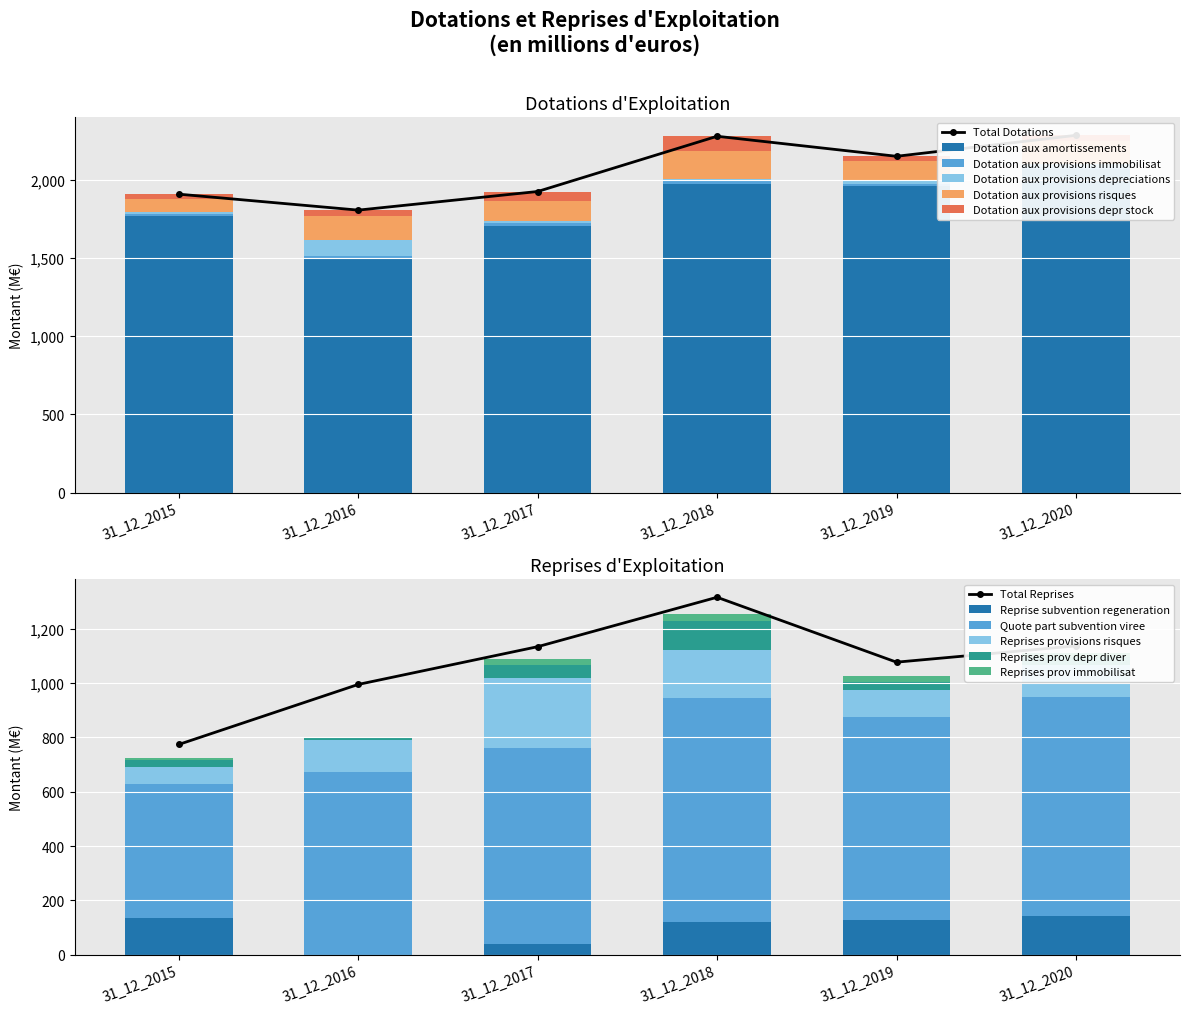

What is the value of the Dotation aux provisions depr stock bar at the 1st from the left?

28